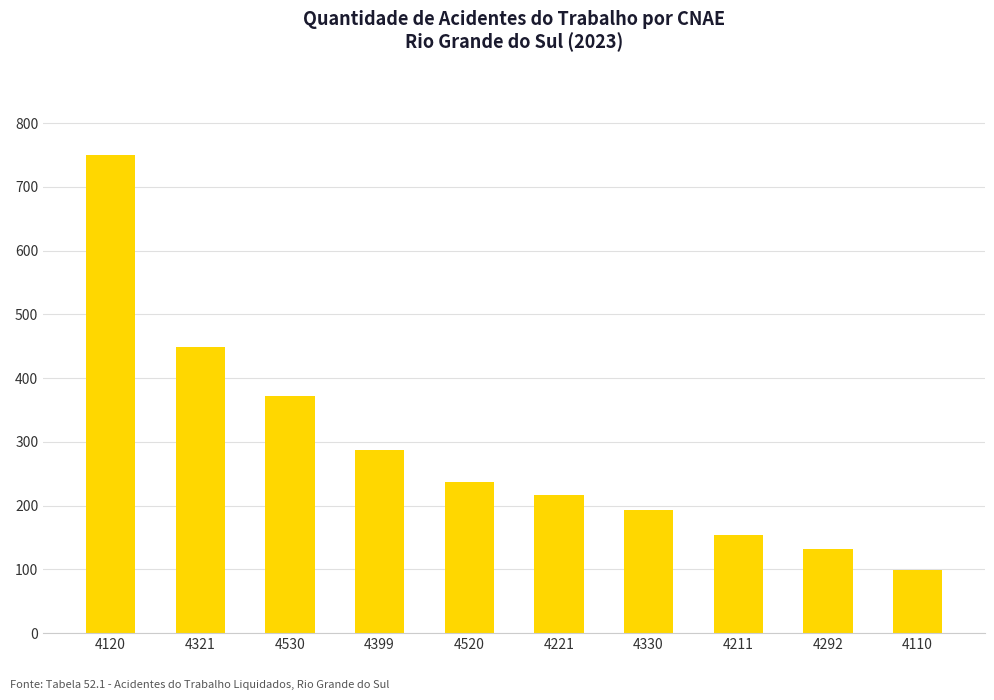

How many series are shown in this chart?

1